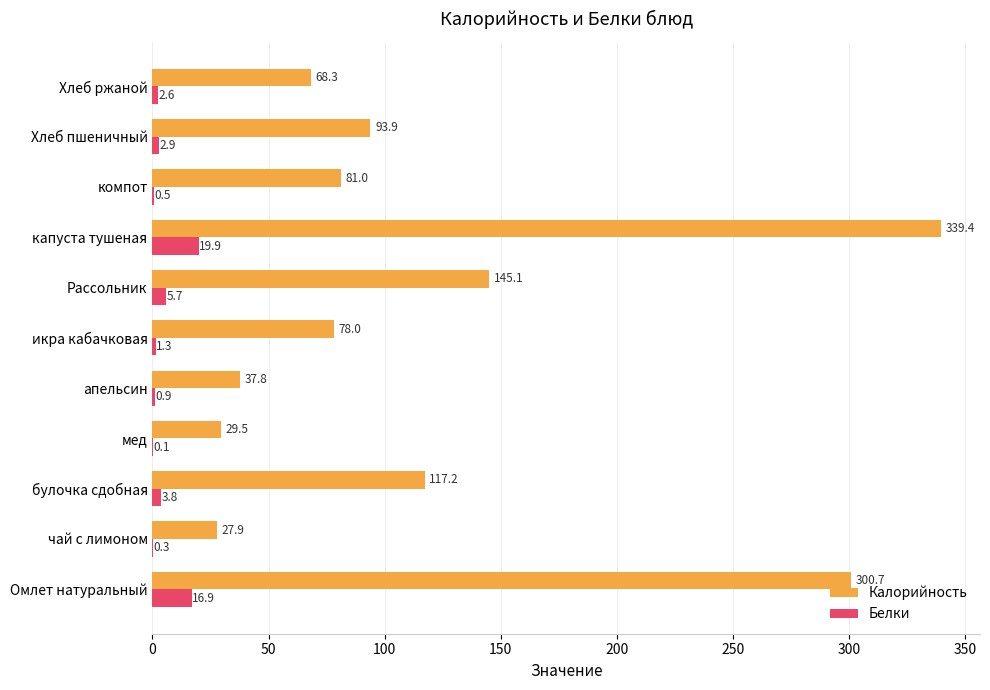

Which series changed the most between булочка сдобная and икра кабачковая?

Калорийность